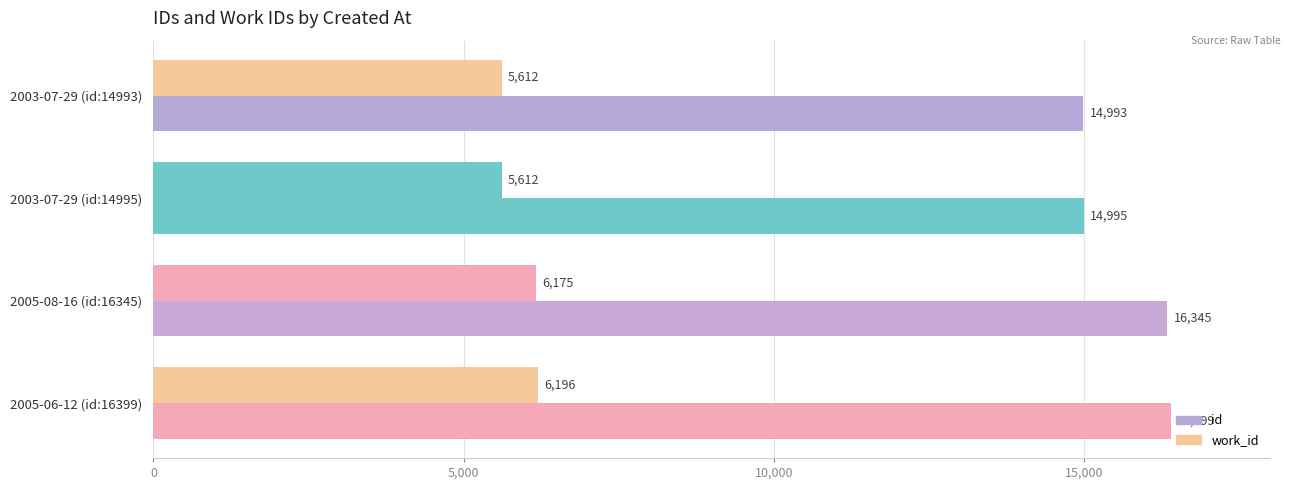

How many series are shown in this chart?

2